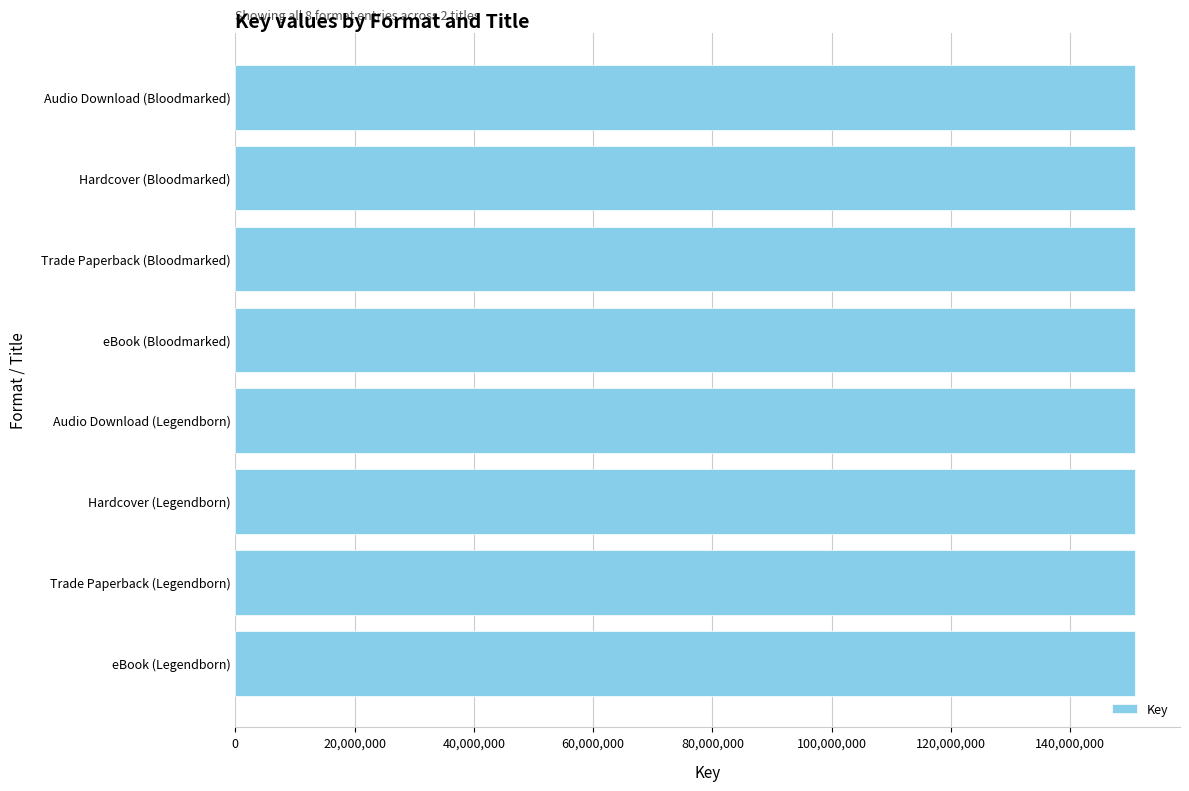

What is the sum of all values?

1207031308